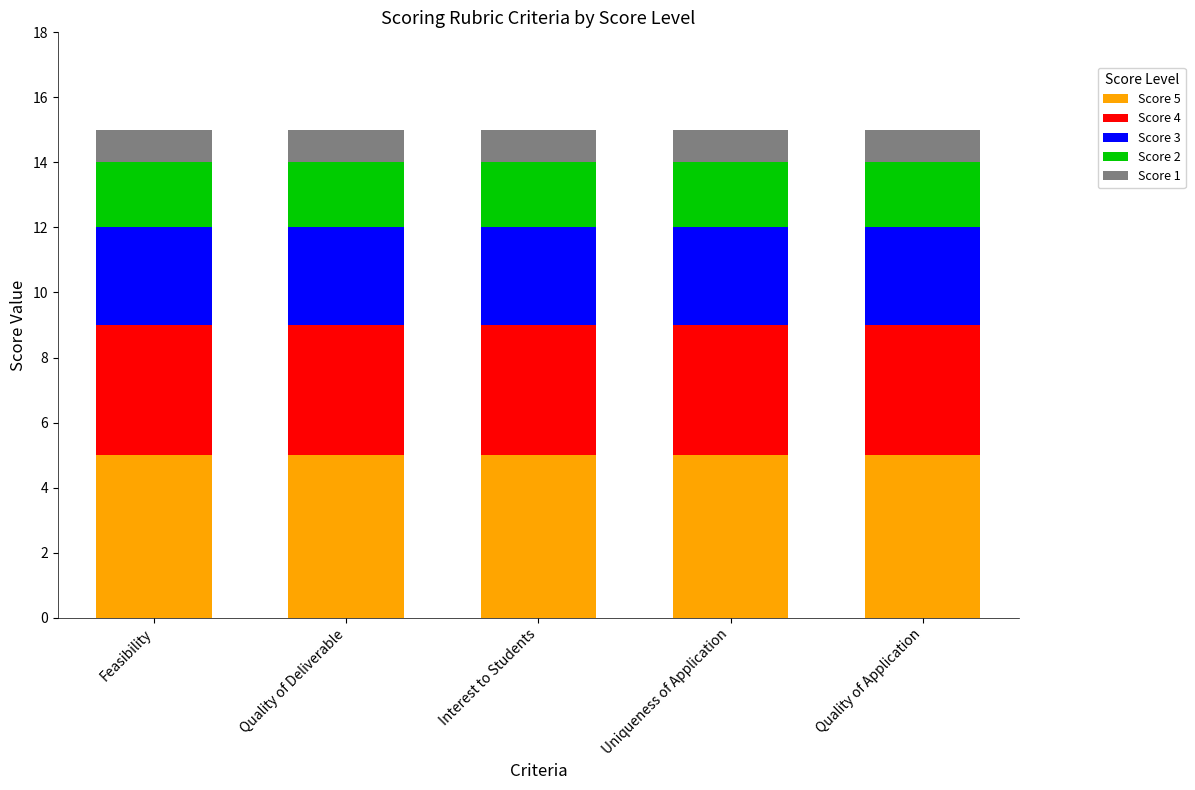

What is the total value across all series at Quality of Application?

15